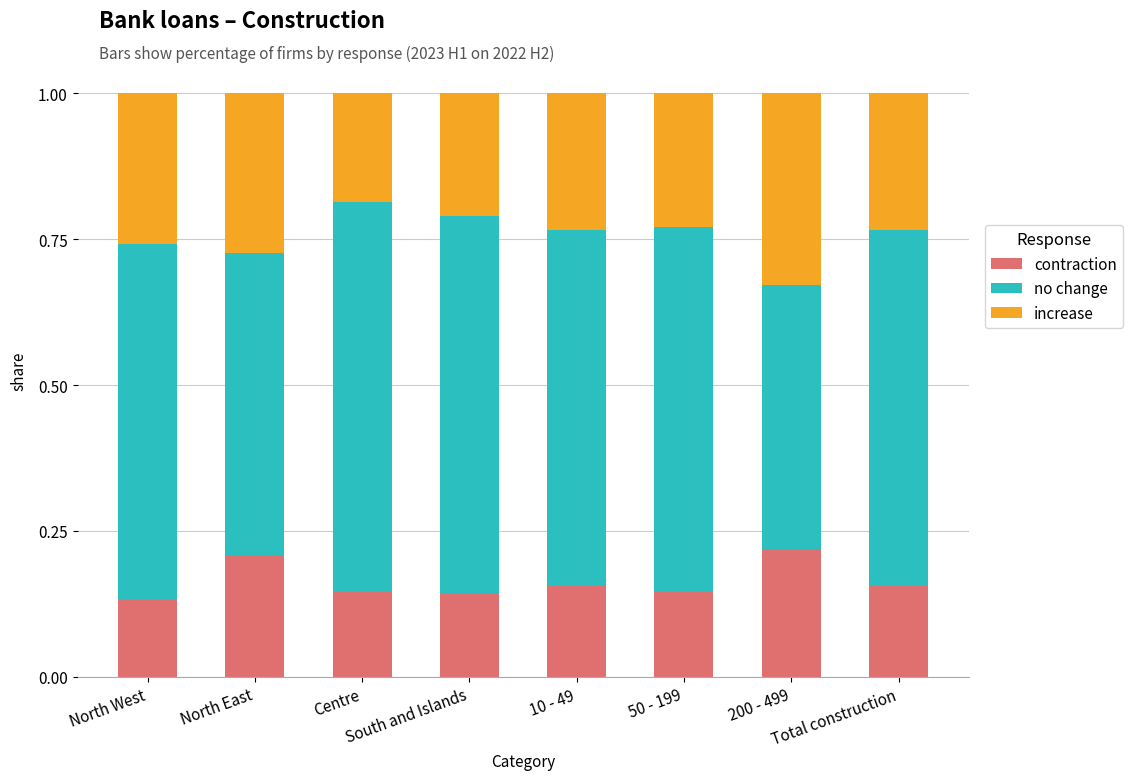

List the series in order of their peak value, lowest first.

contraction, increase, no change